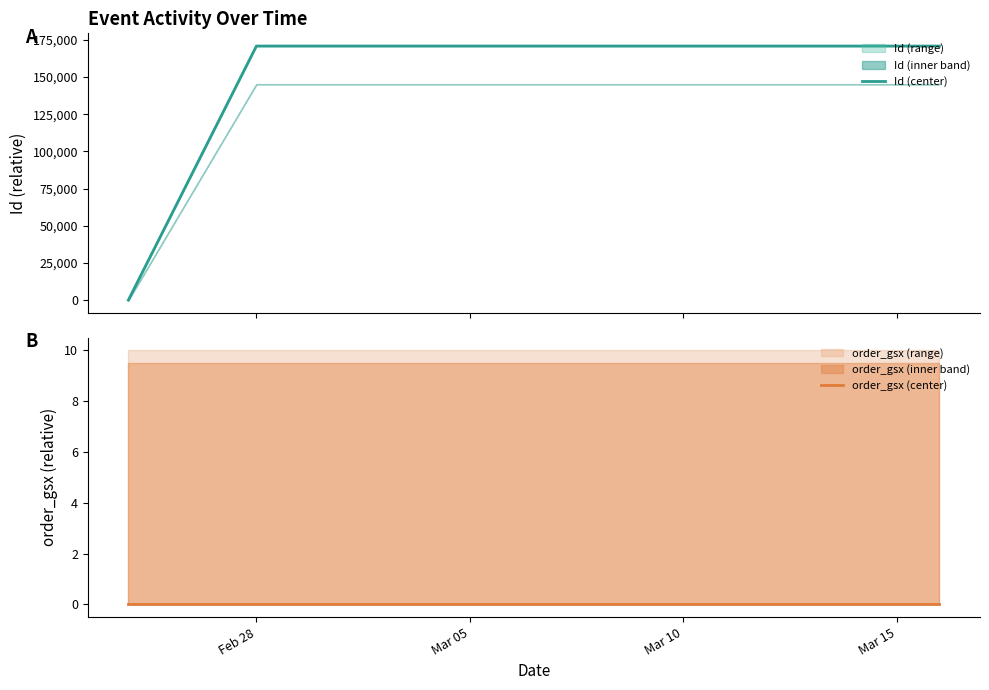

Rank the series by their maximum value, from lowest to highest.

order_gsx (center), Id (center)